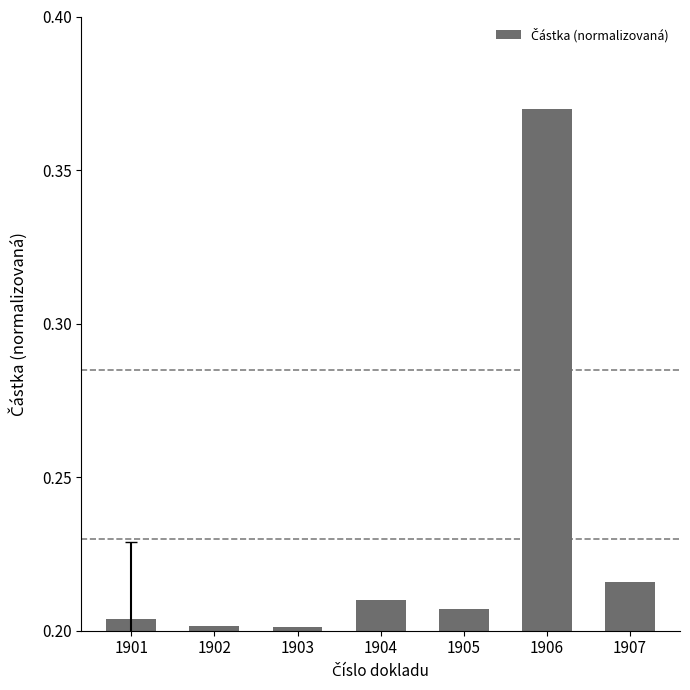

At which category does the chart reach its peak across all series?

1906